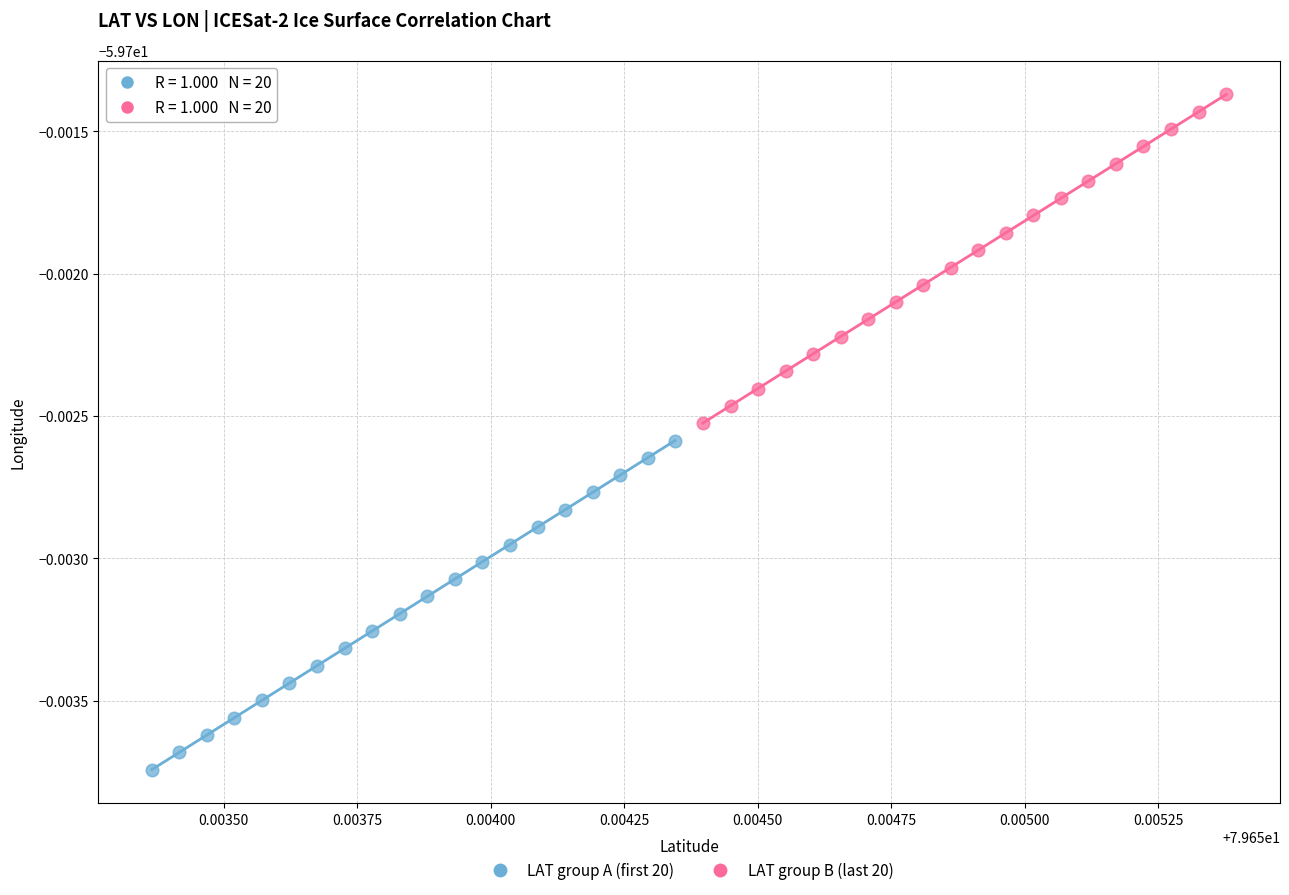

Which series has the largest Y range (max minus min)?

LAT group A (first 20)